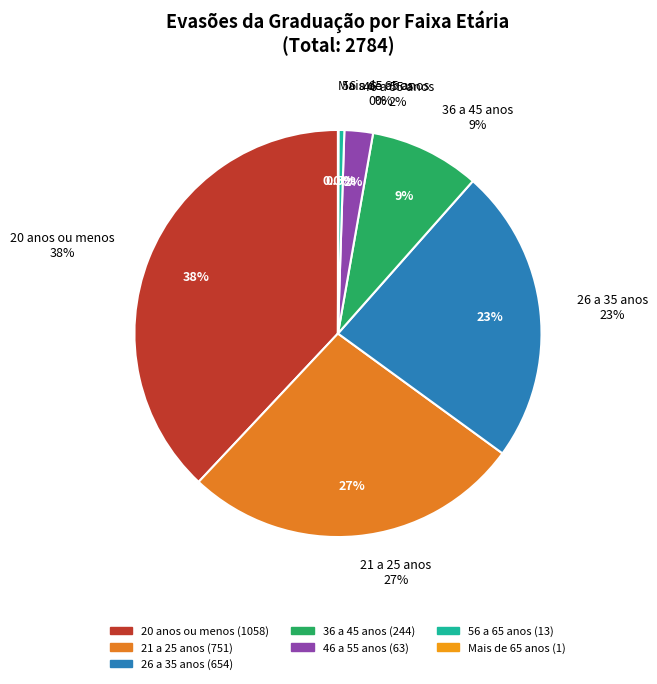

Is there a majority slice in this chart?

No